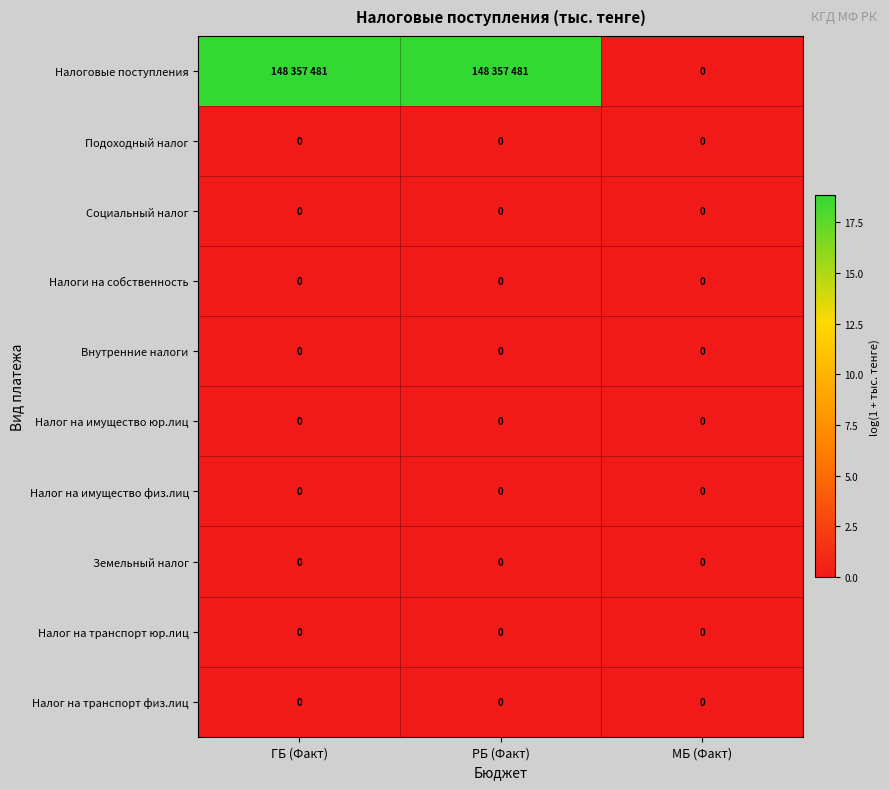

Rank the series at ГБ (Факт) from highest to lowest value.

Налоговые поступления, Подоходный налог, Социальный налог, Налоги на собственность, Внутренние налоги, Налог на имущество юр.лиц, Налог на имущество физ.лиц, Земельный налог, Налог на транспорт юр.лиц, Налог на транспорт физ.лиц